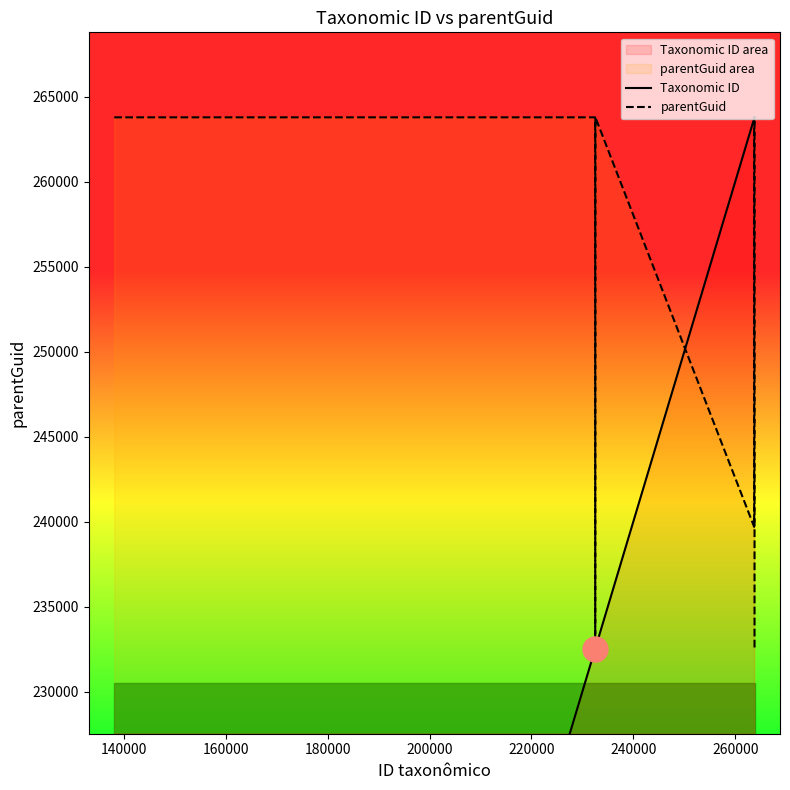

What is the difference between the second highest and second lowest values in the Taxonomic ID series?

125671